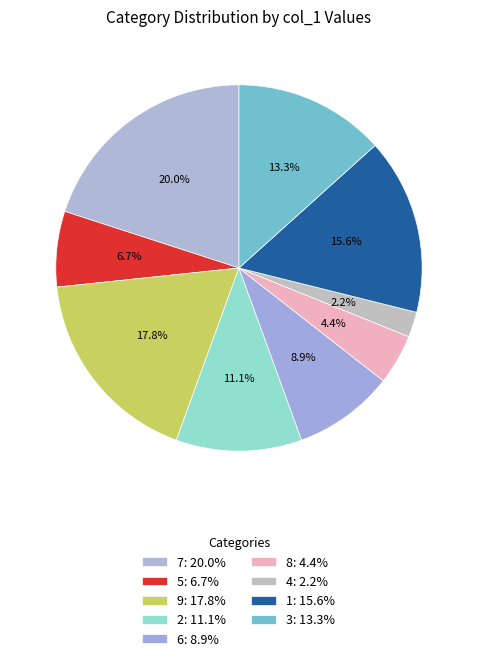

Do 8 and 7 together represent more than half of the pie?

No